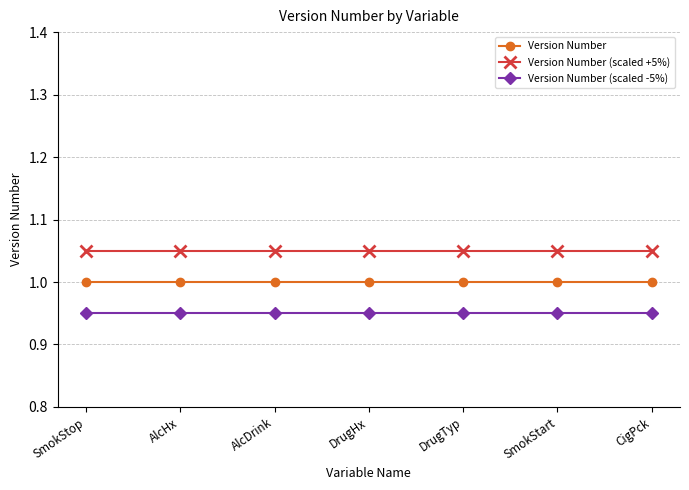

What is the total value across all series at SmokStop?

3.0